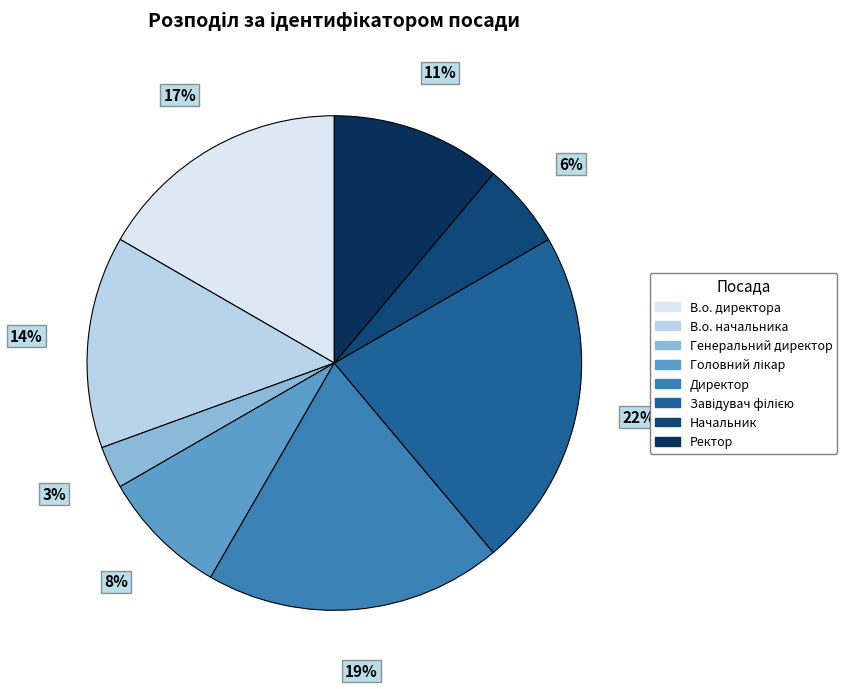

What is the largest slice in the pie chart?

Завідувач філією